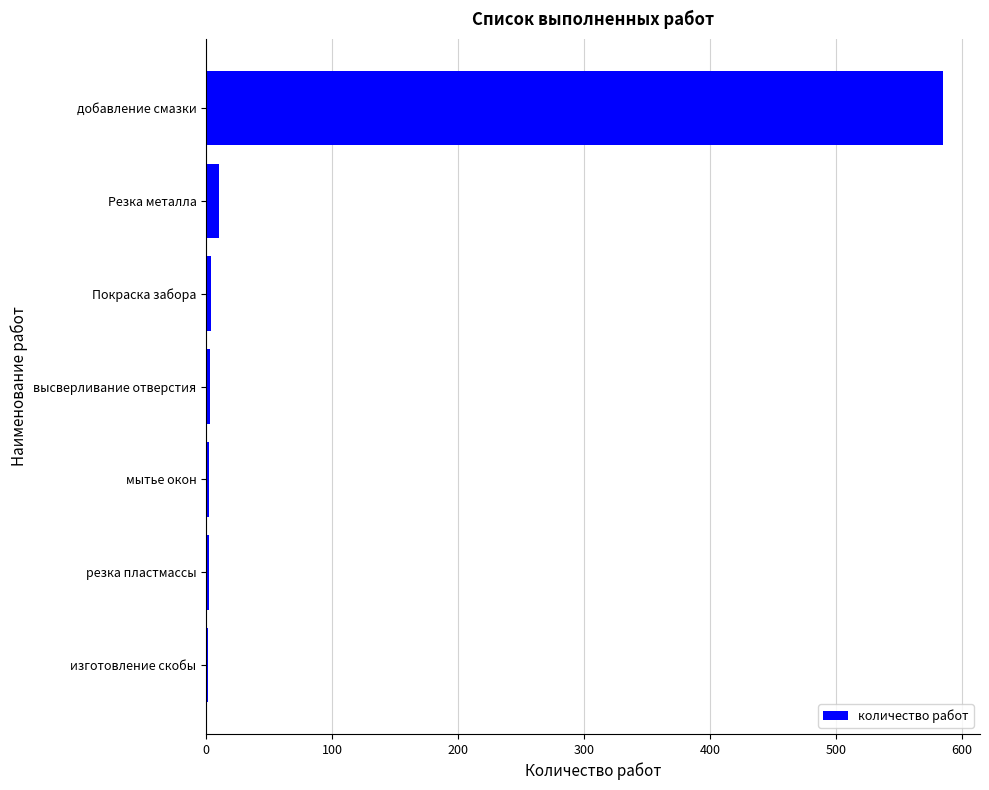

What is the sum of all values?

607